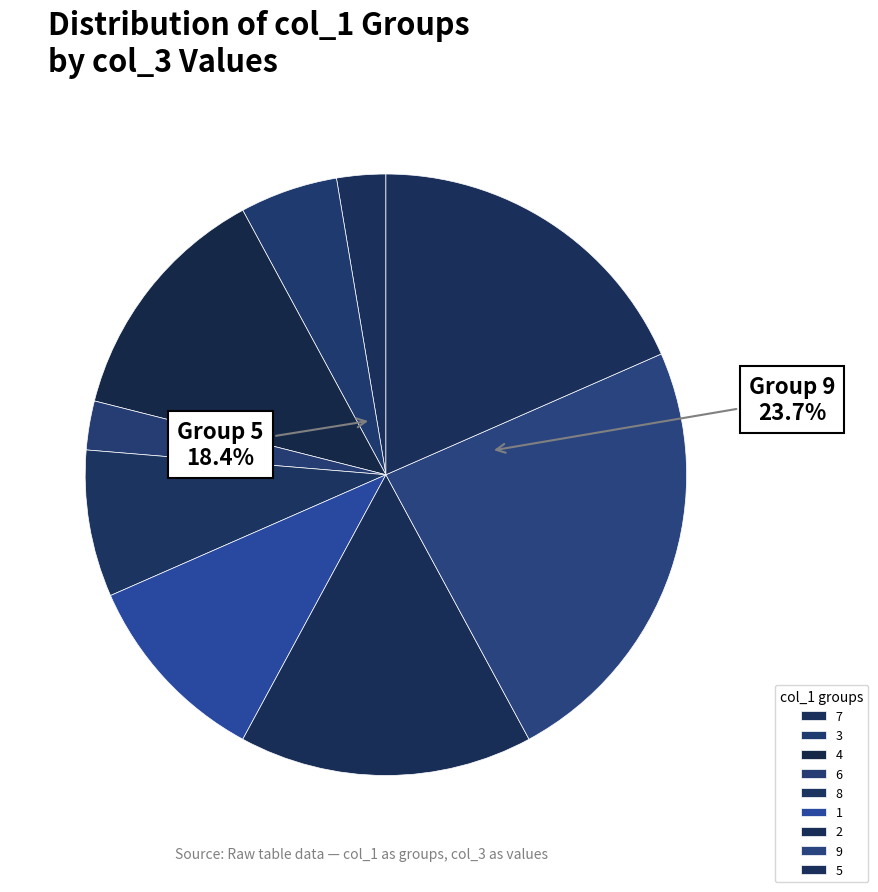

What is the total percentage of 1 and 2?

24.4%